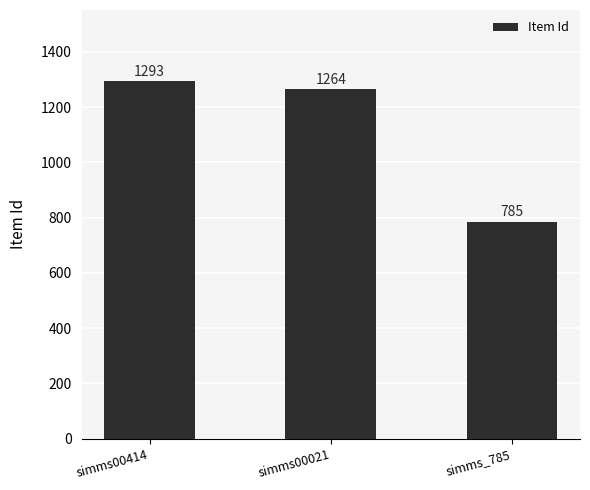

How many categories are shown in the chart?

3